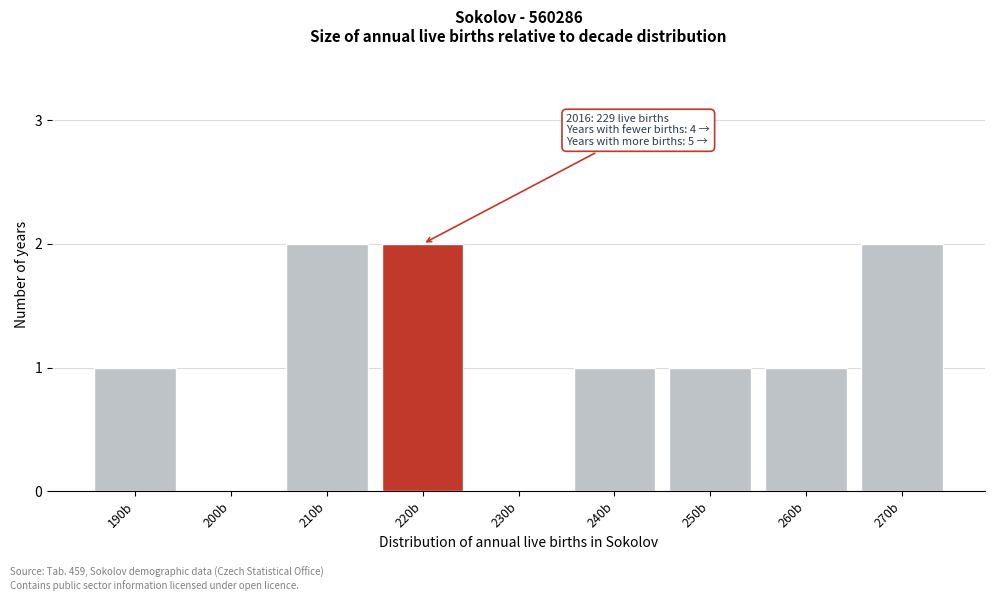

Reading right to left, what are all the values shown in this chart?

270b=2	260b=1	250b=1	240b=1	230b=0	220b=2	210b=2	200b=0	190b=1